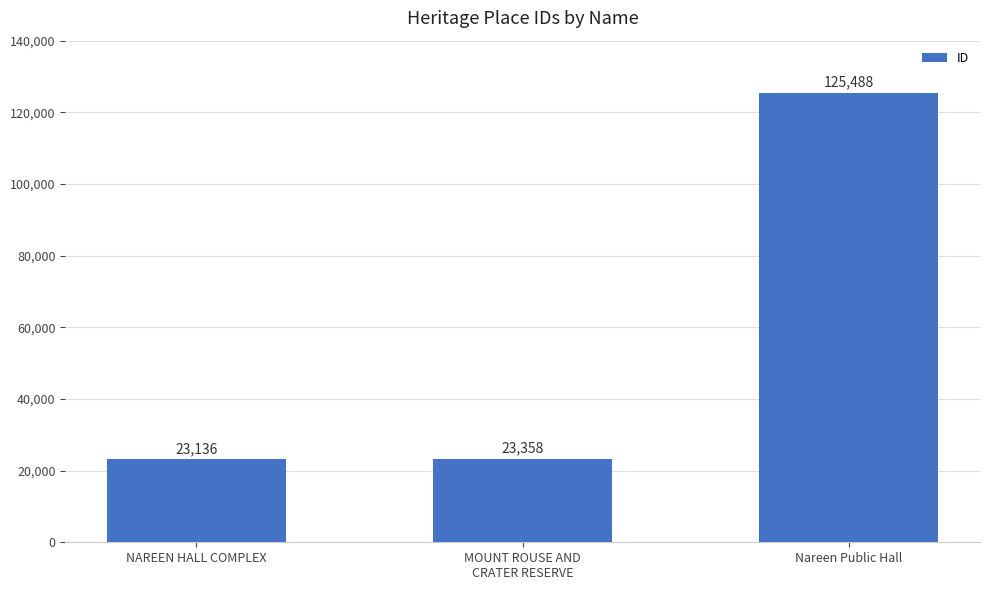

The chart shows a value of 23136 at NAREEN HALL COMPLEX. True or false?

True